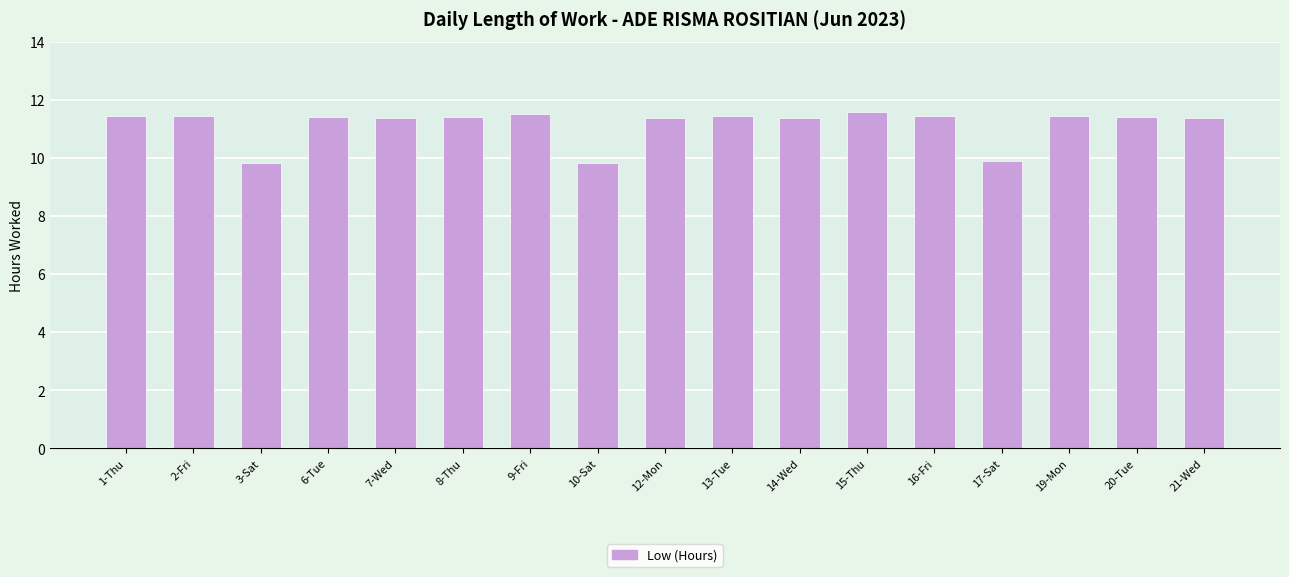

What value does the data have at 7-Wed?

11.4